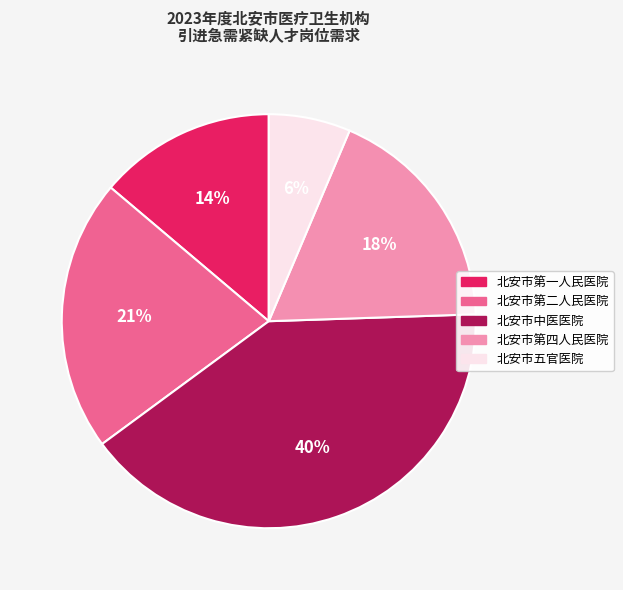

Does any single category account for the majority?

No